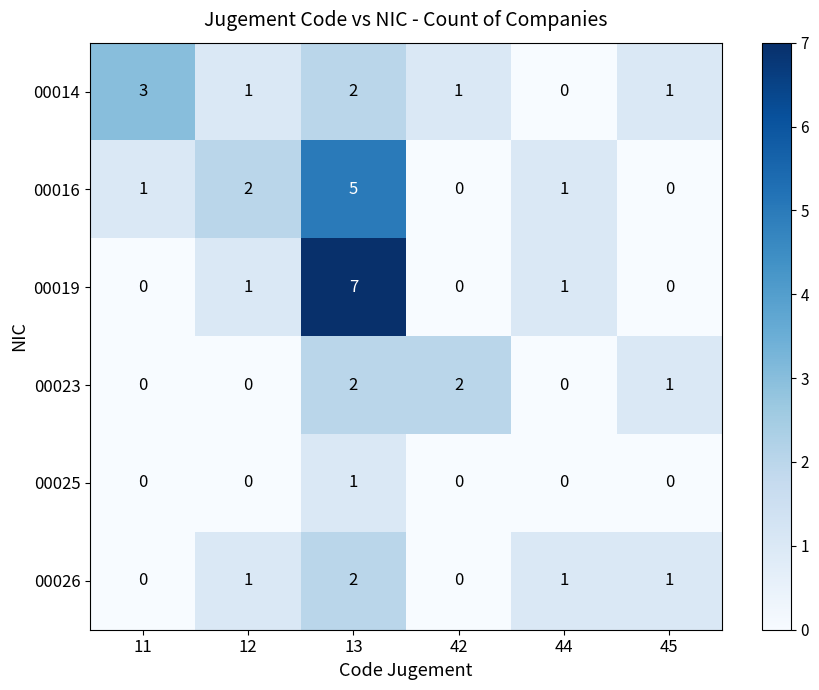

The value of 00016 at 13 is 5. True or false?

True